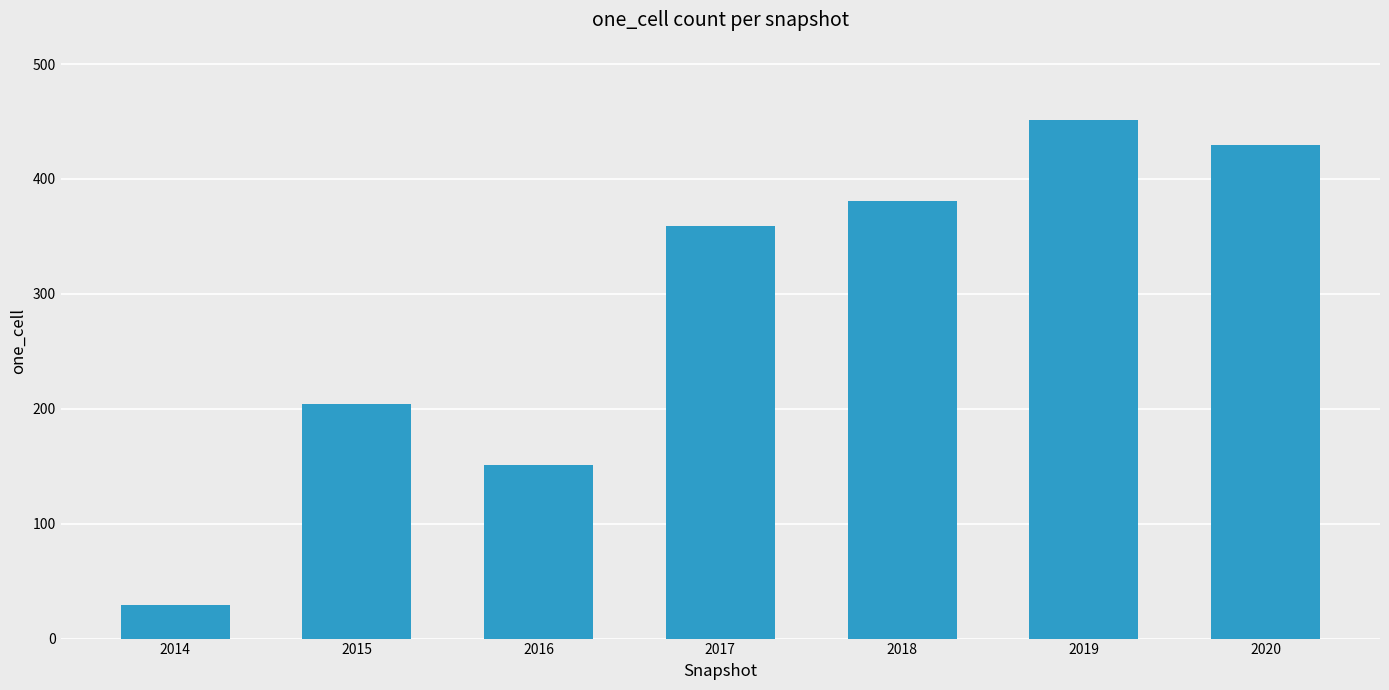

Reading left to right, what are all the values shown in this chart?

29	204	151	359	381	451	430